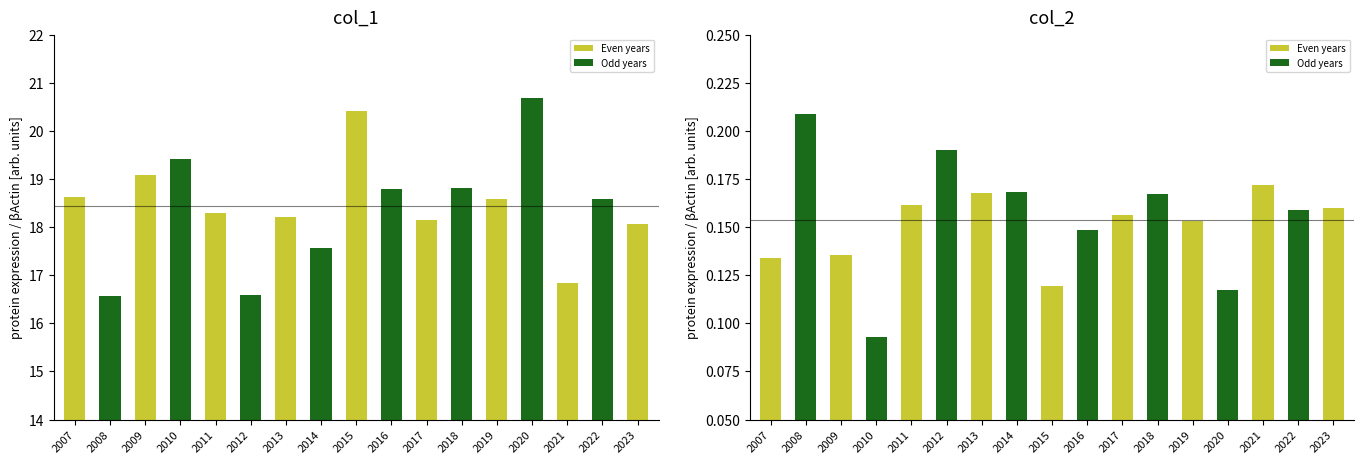

Which series has the largest total across all categories?

col_1